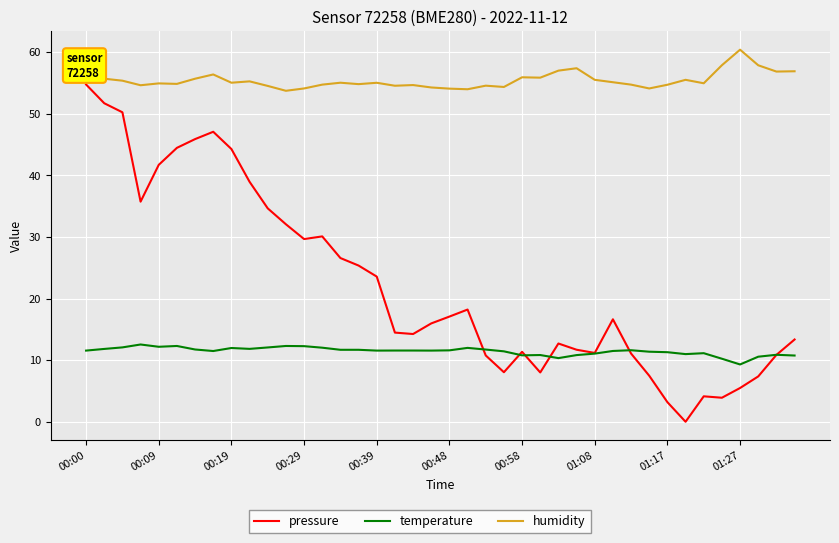

True or false: temperature and humidity intersect in this chart.

False